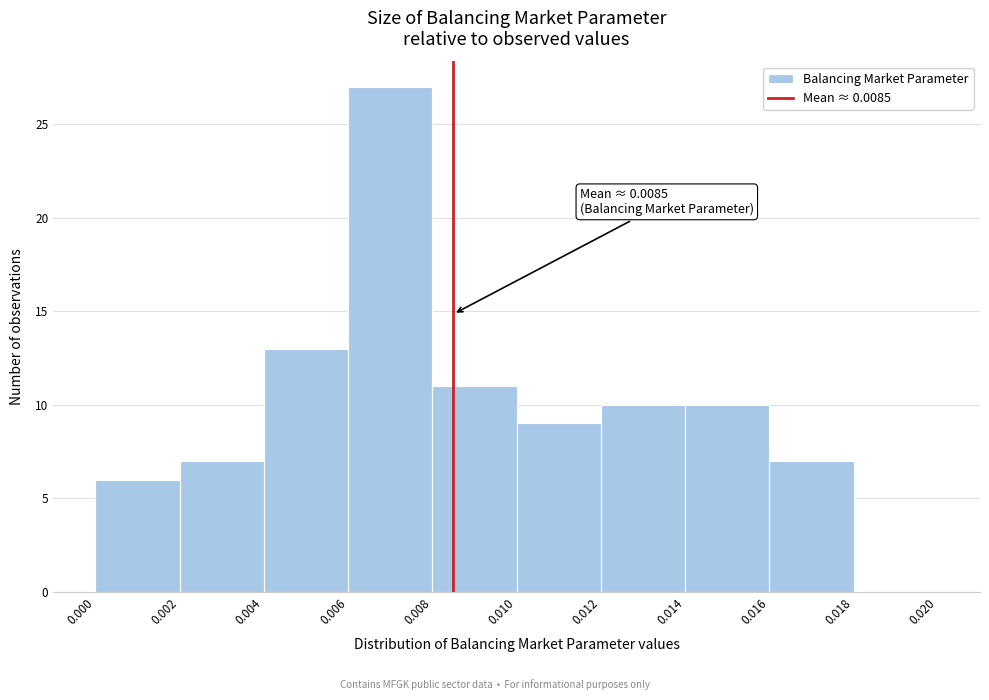

Which range on the x-axis has the tallest bar?

0.006 to 0.008